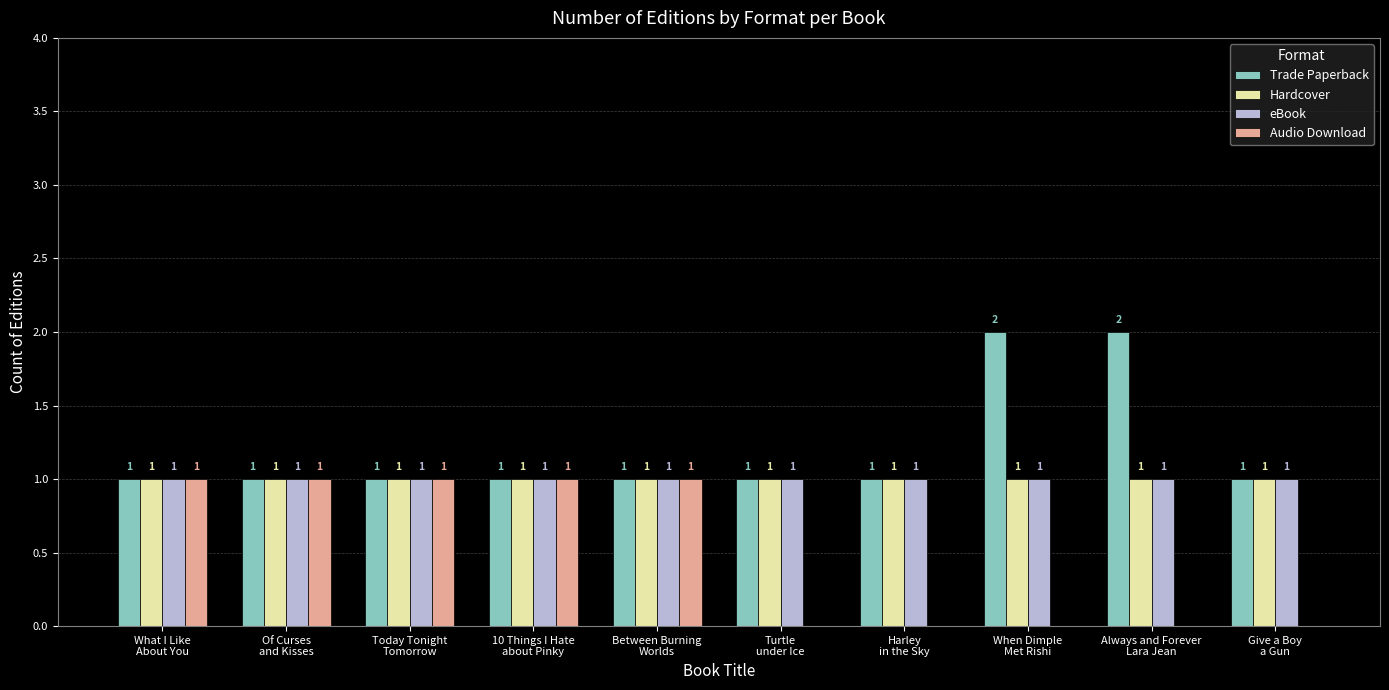

Reading left to right, extract all data points from this chart.

Trade Paperback: 1	1	1	1	1	1	1	2	2	1
Hardcover: 1	1	1	1	1	1	1	1	1	1
eBook: 1	1	1	1	1	1	1	1	1	1
Audio Download: 1	1	1	1	1	0	0	0	0	0